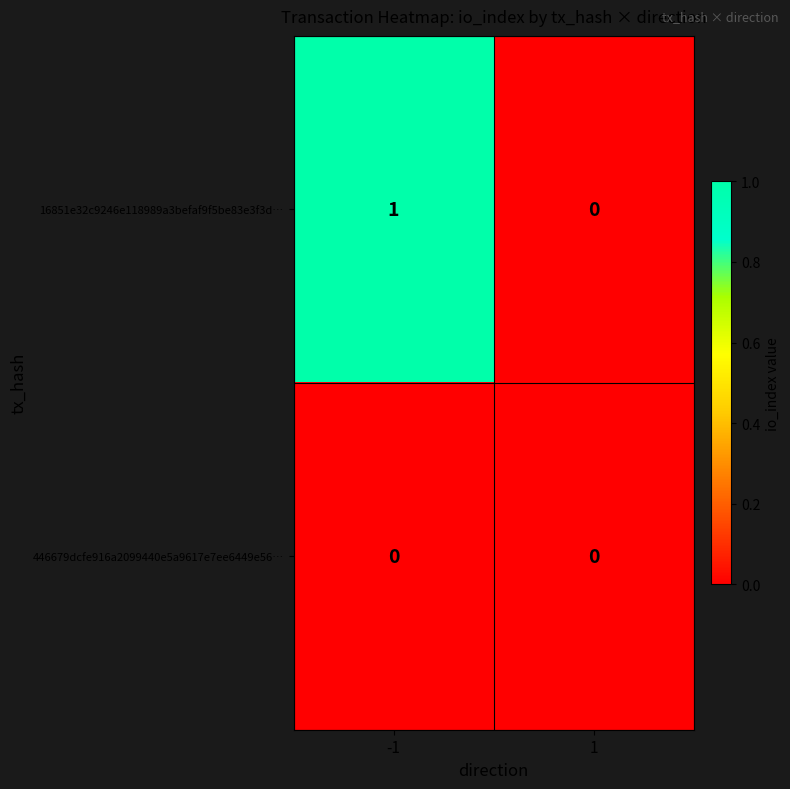

Rank the series by their average value, from highest to lowest.

16851e32c9246e118989a3befaf9f5be83e3f3d…, 446679dcfe916a2099440e5a9617e7ee6449e56…